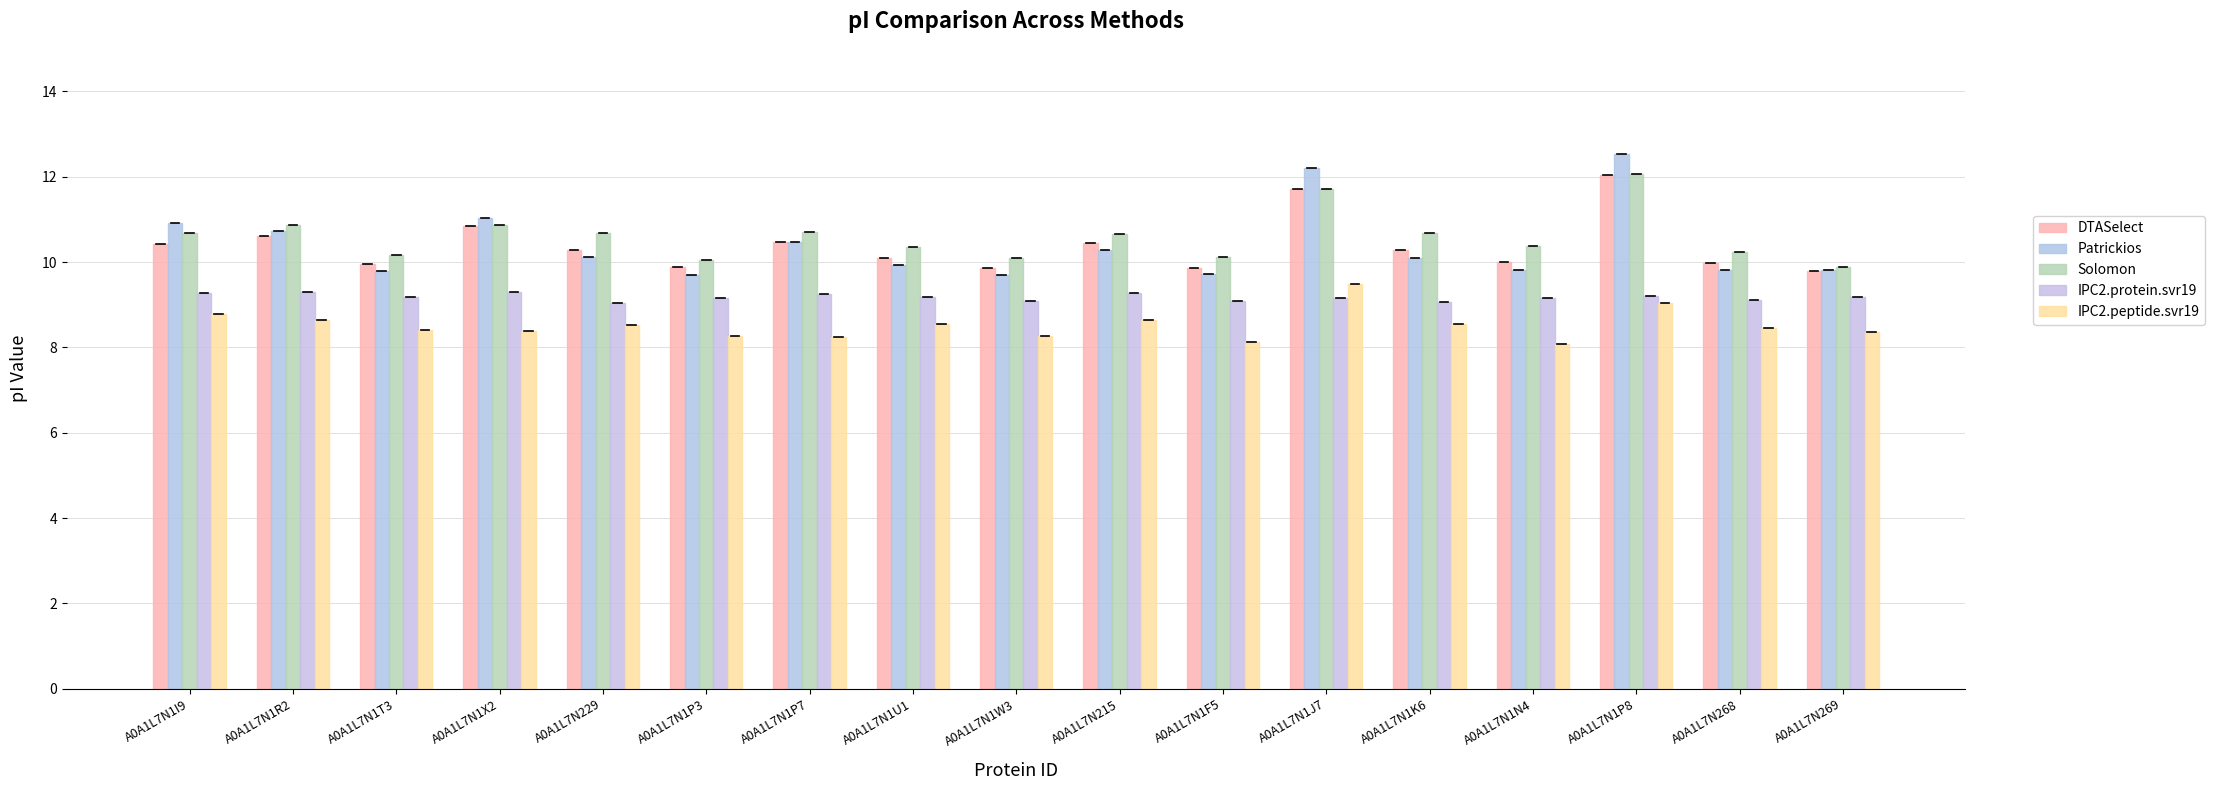

What position from the right is A0A1L7N1K6?

5